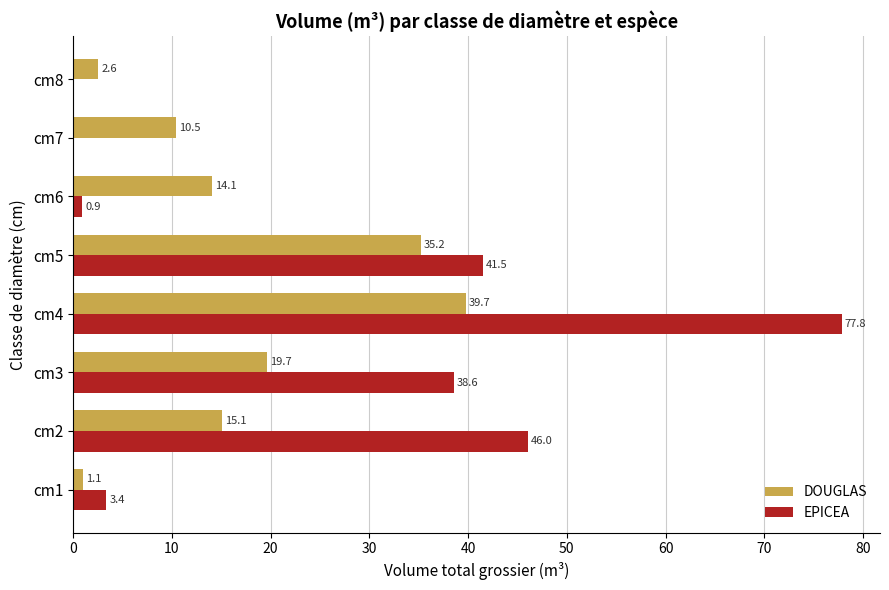

What is the greatest value displayed?

77.8